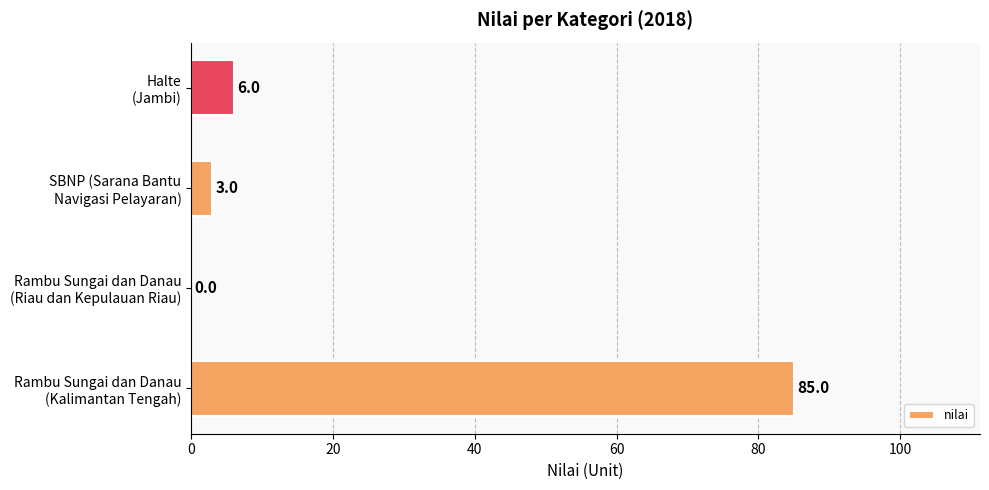

What is the sum of all values?

94